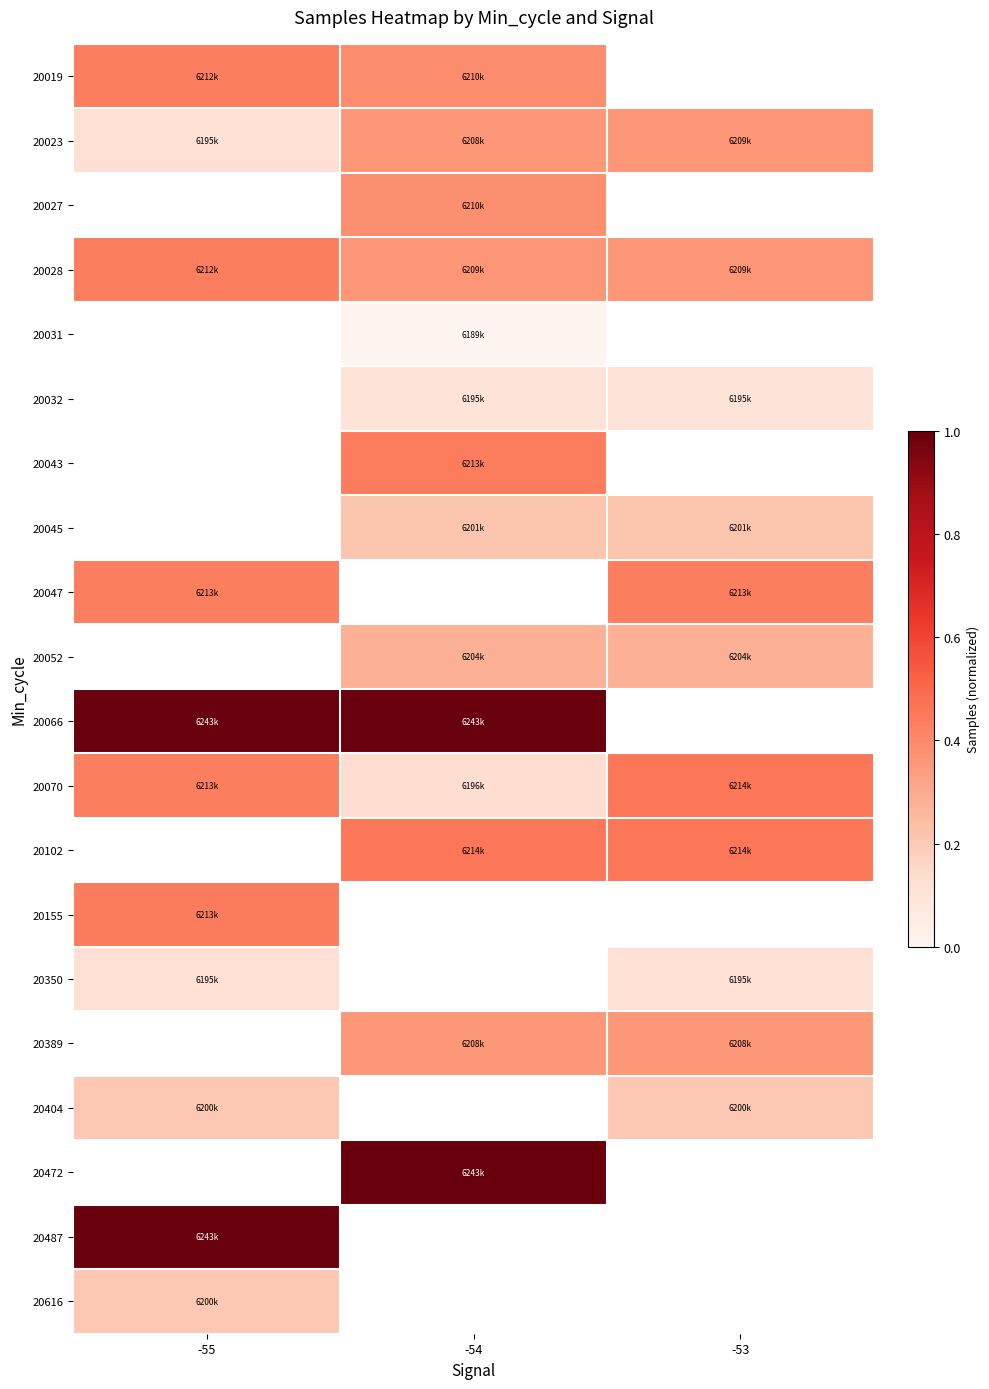

Which series has the largest total across all categories?

20028